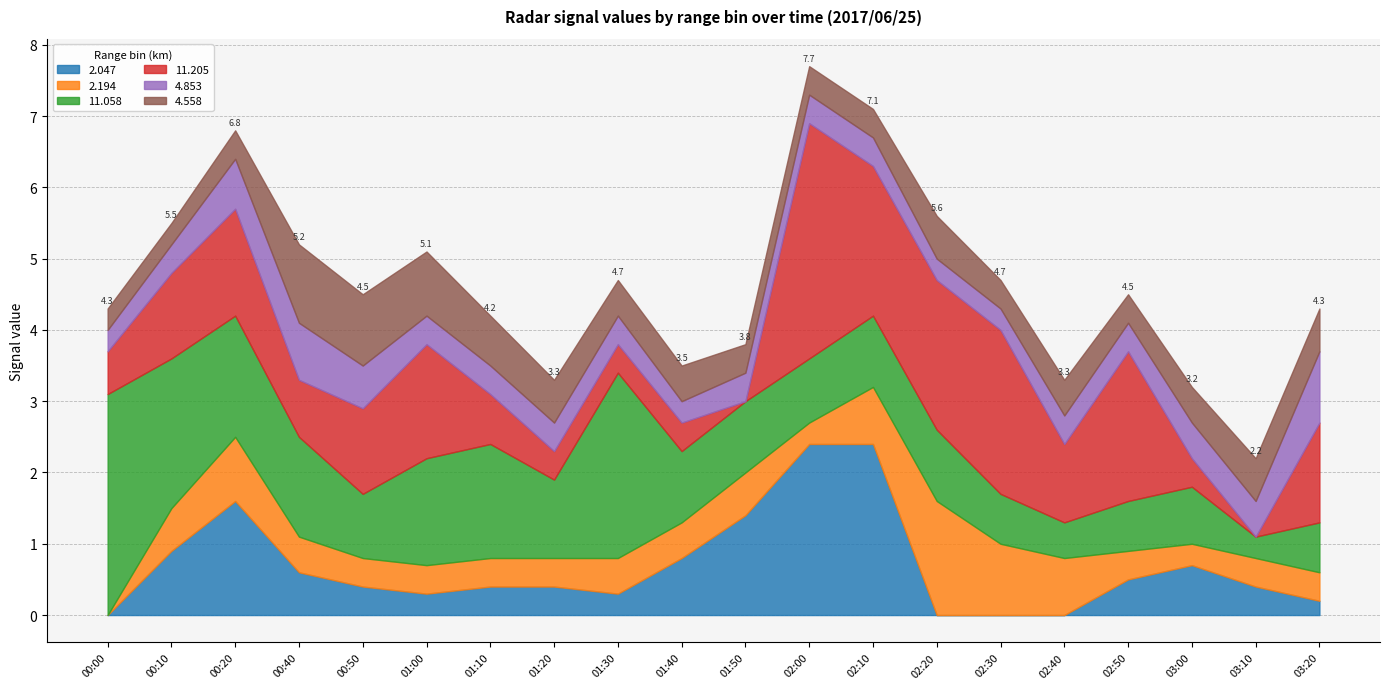

What is the value of the 11.058 point at the 2nd from the left?

2.1